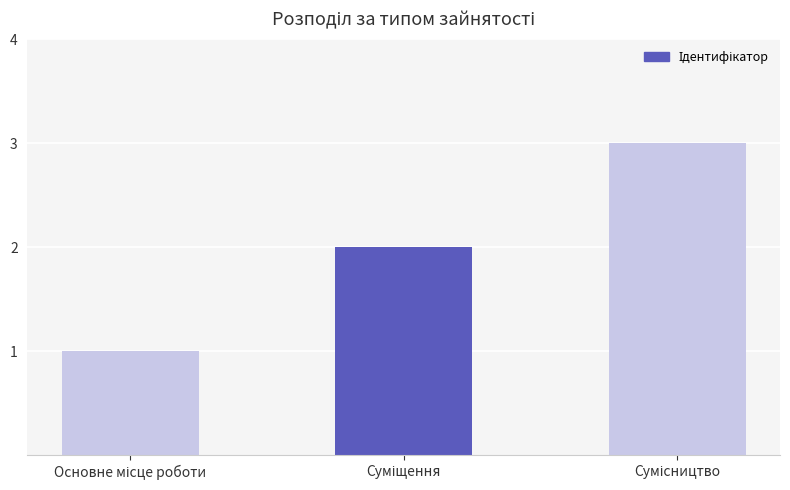

What is the smallest value displayed?

1